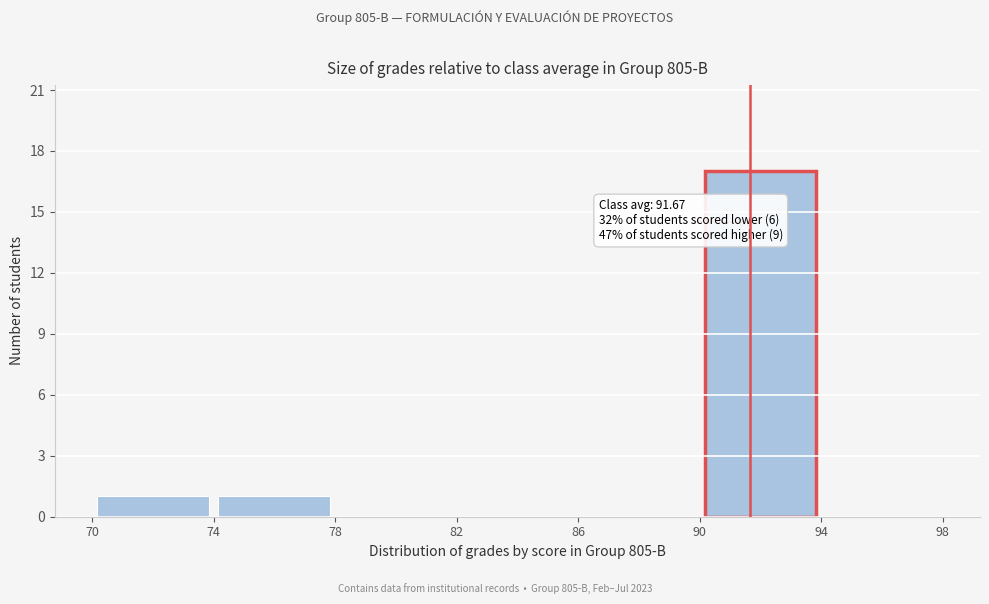

Over which range of the x-axis is the bar tallest?

90 to 94